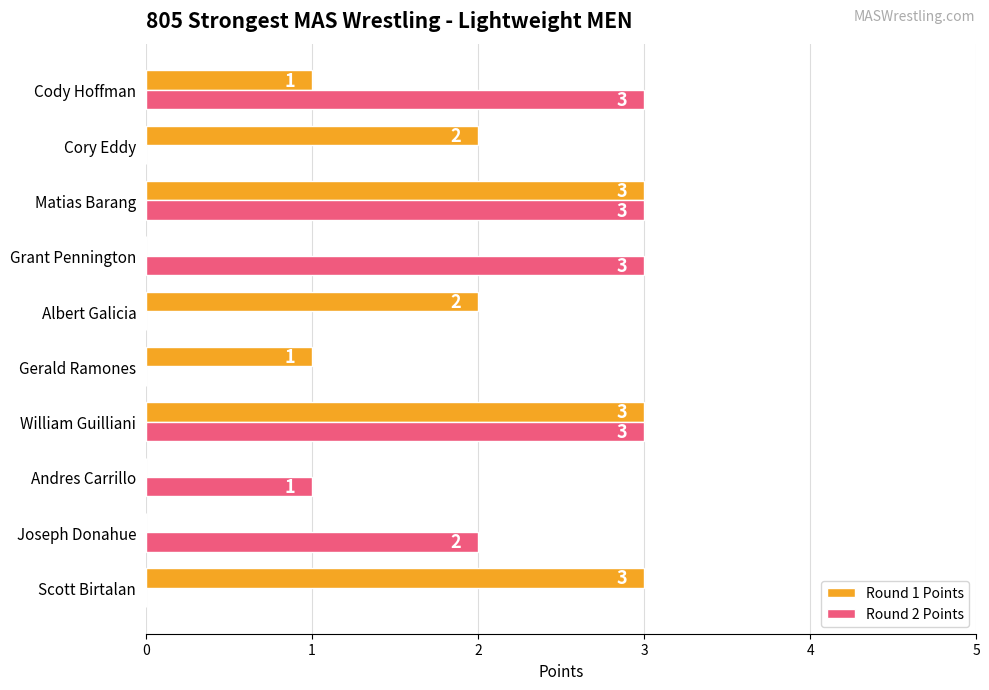

The value of Round 2 Points at Cody Hoffman is 3. True or false?

True